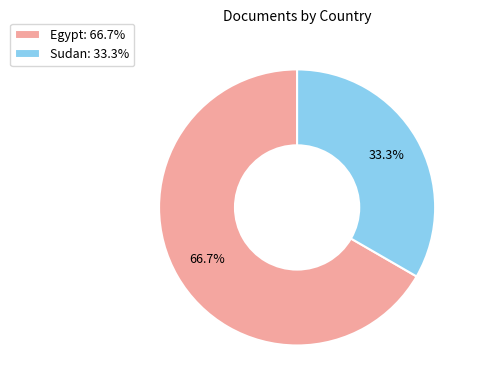

To the nearest percent, what percentage of the pie is Sudan?

33%